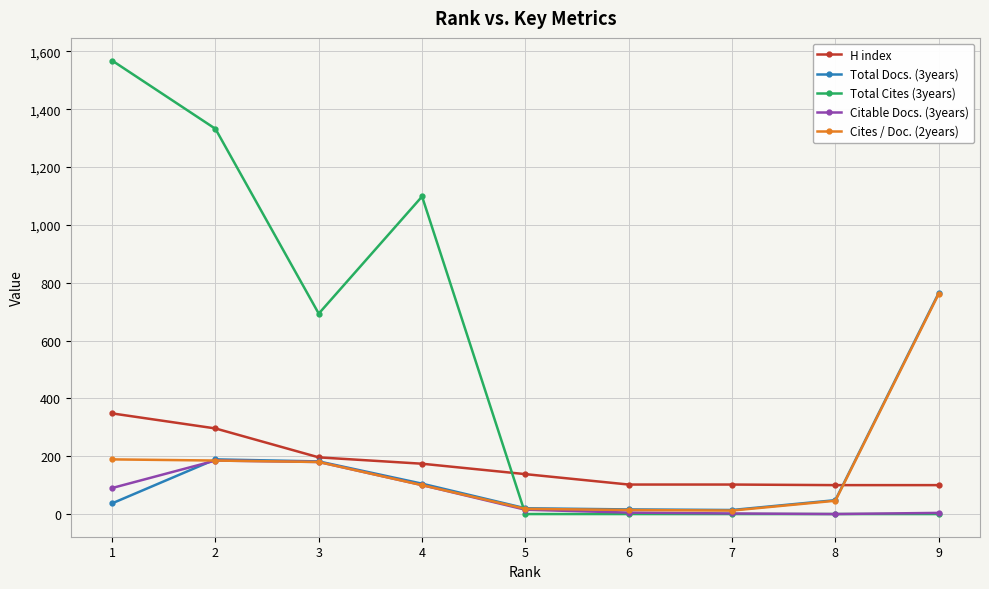

What is the highest value of the Total Docs. (3years) series?

764